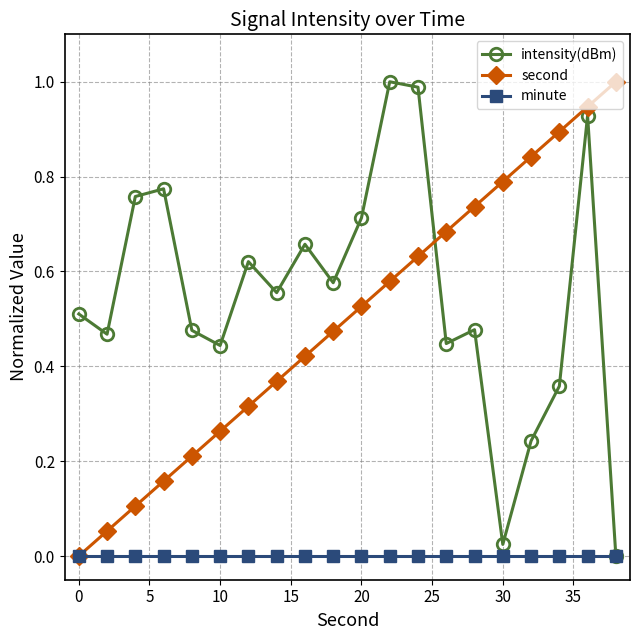

Which series has the largest total across all categories?

intensity(dBm)